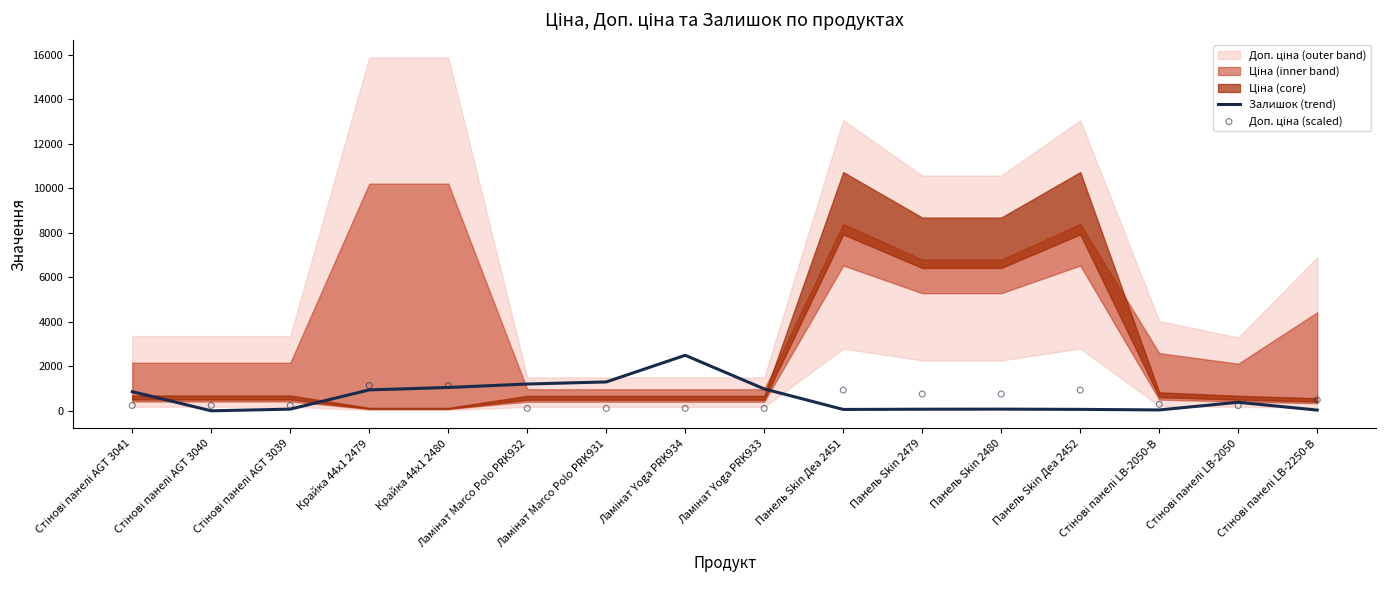

At which category is the sum across all series the highest?

Ламінат Yoga PRK934